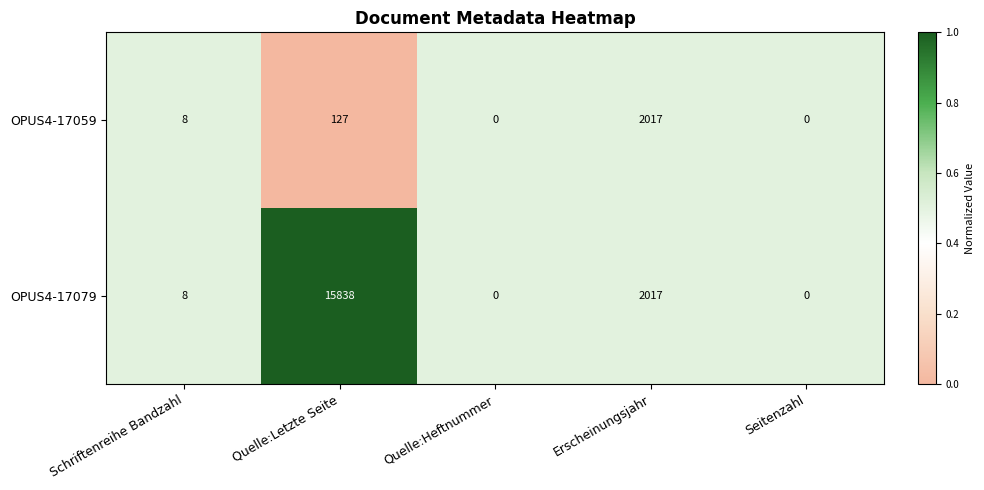

Between Quelle:Letzte Seite and Quelle:Heftnummer, which series saw the biggest shift?

OPUS4-17079